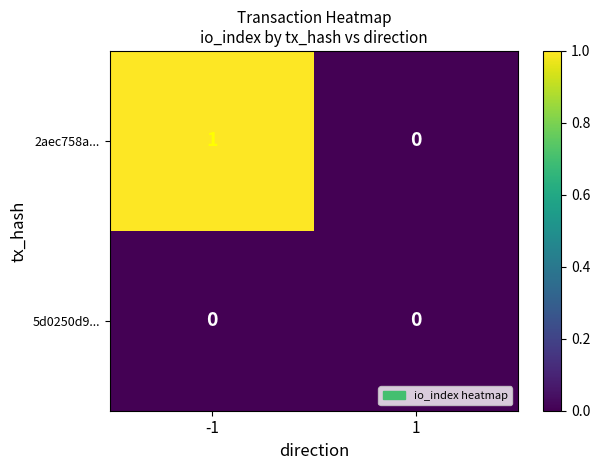

Is it true that 2aec758a... equals 1 at 1?

False